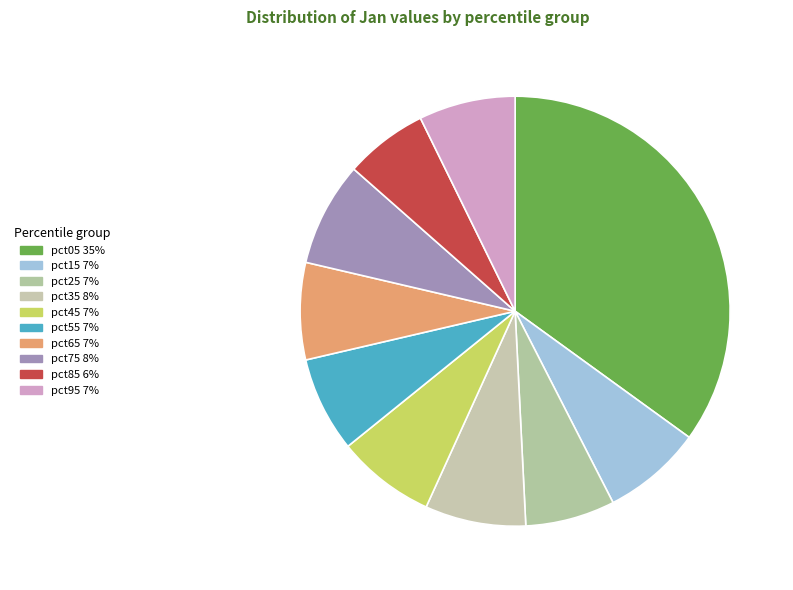

How much of the chart is everything except pct15?

92.5%